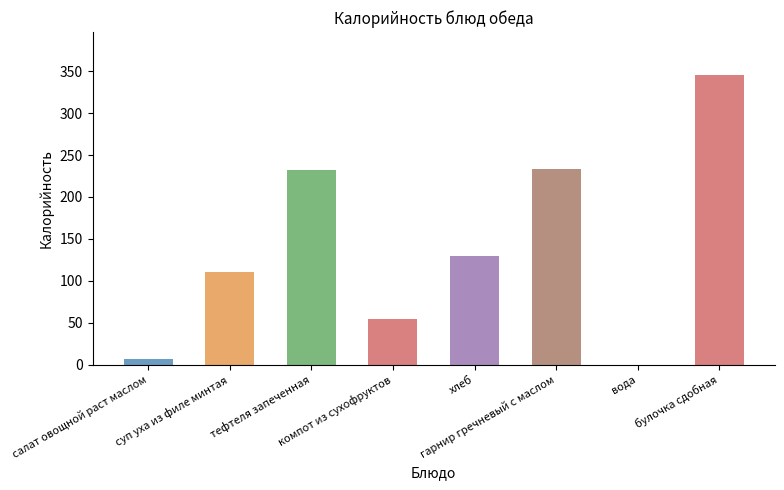

Which label corresponds to the largest value in the chart?

булочка сдобная